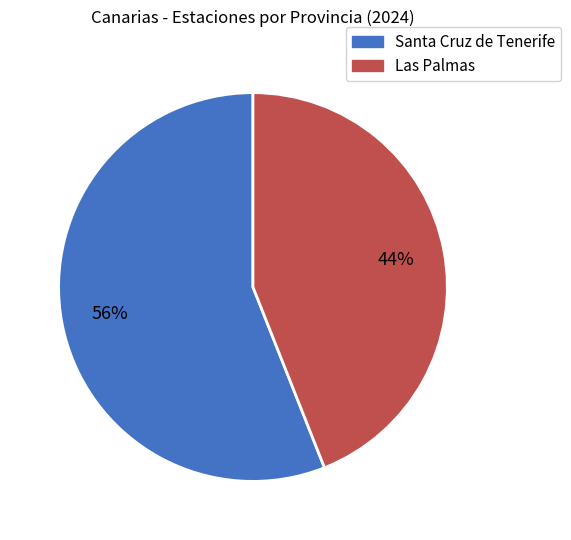

Is the sum of Las Palmas and Santa Cruz de Tenerife greater than half?

Yes